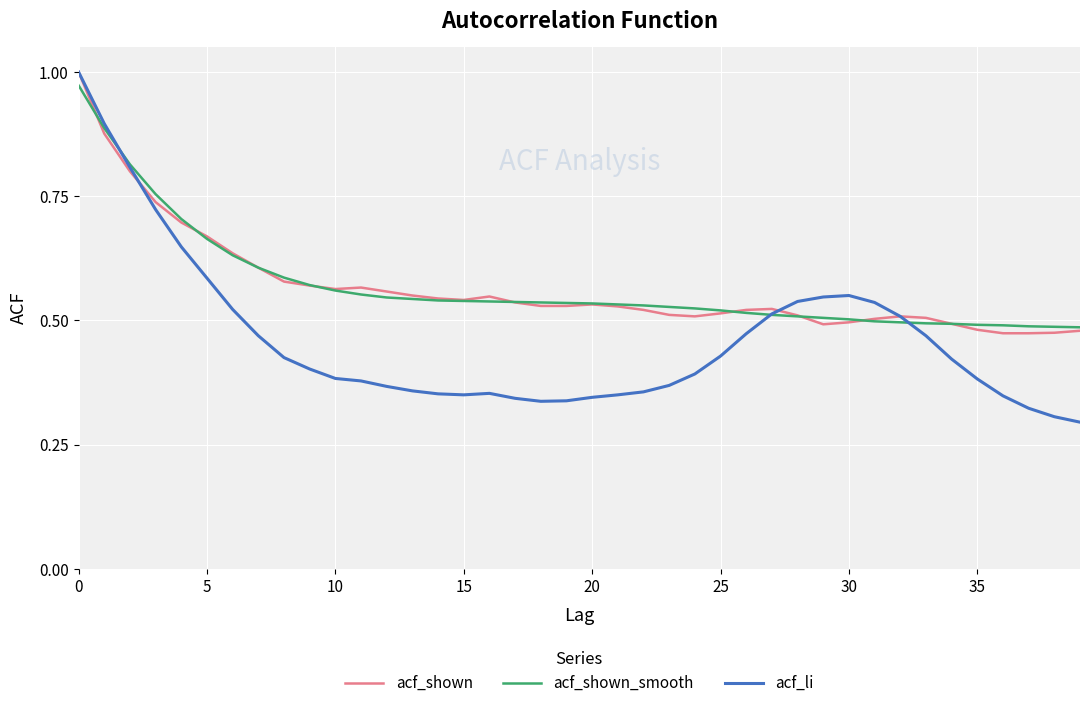

Which series has the largest range (max minus min)?

acf_li